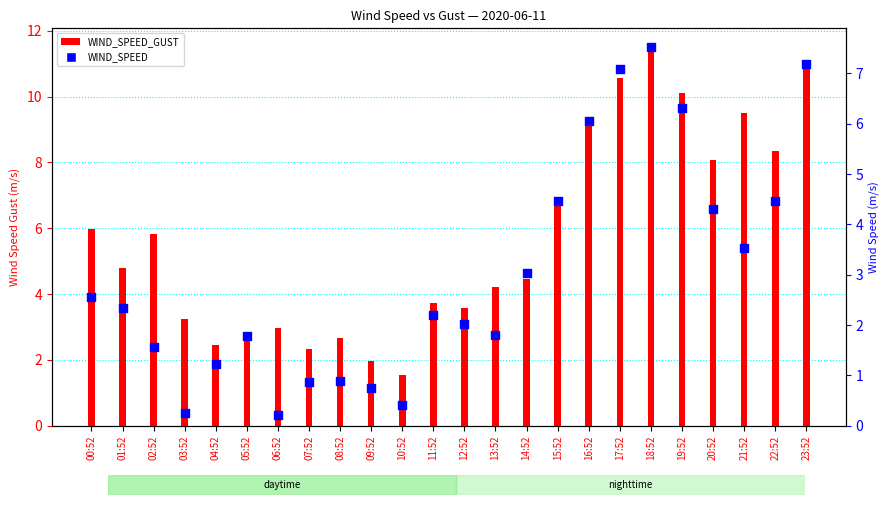

Which series contains the highest Y value?

WIND_SPEED_GUST